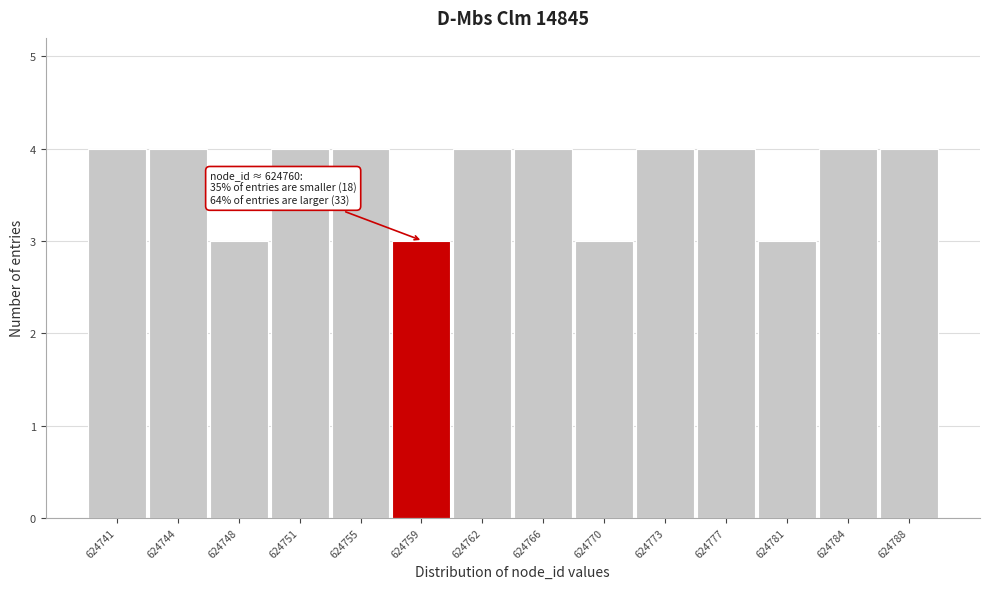

Reading right to left, extract all data points from this chart.

4	4	3	4	4	3	4	4	3	4	4	3	4	4